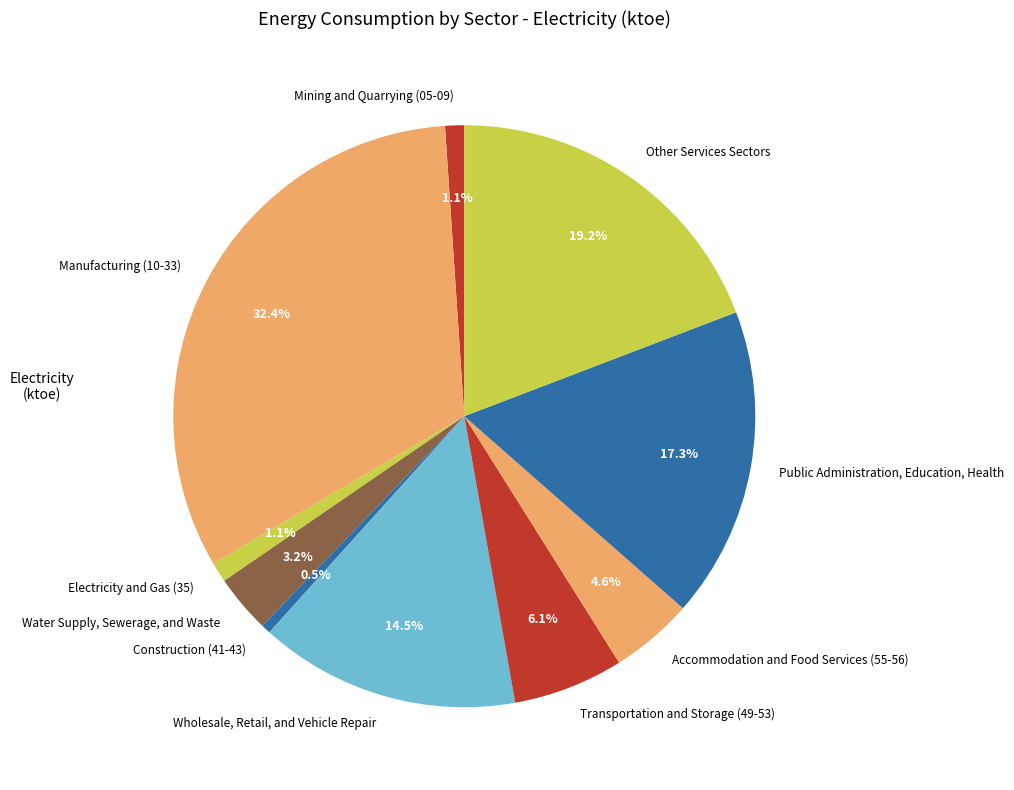

Does Wholesale, Retail, and Vehicle Repair account for over 50% of the chart?

No